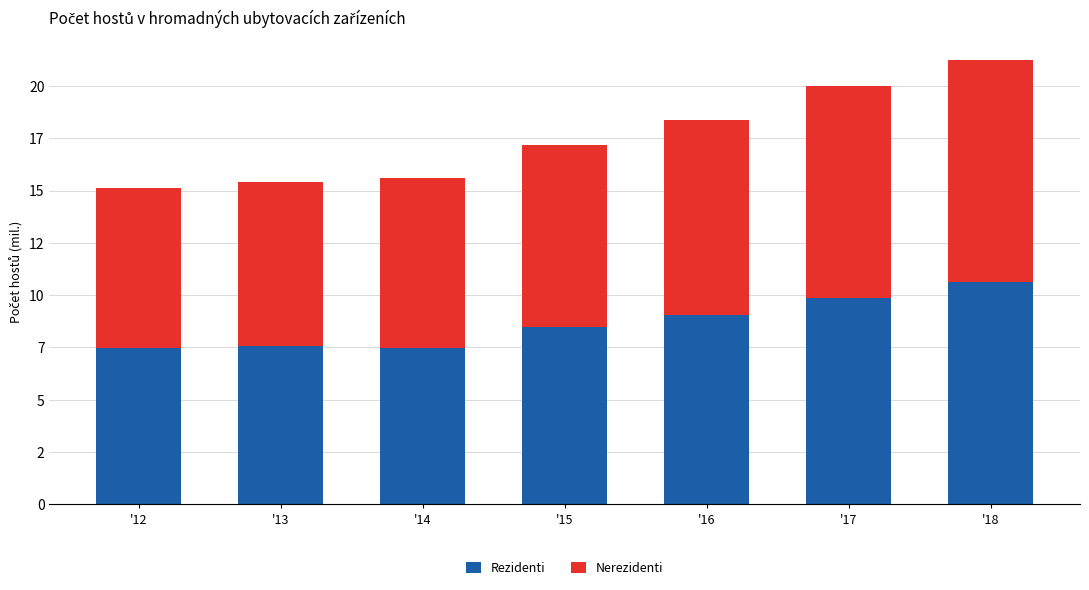

What is the value of the Rezidenti bar at the 6th from the left?

9840093